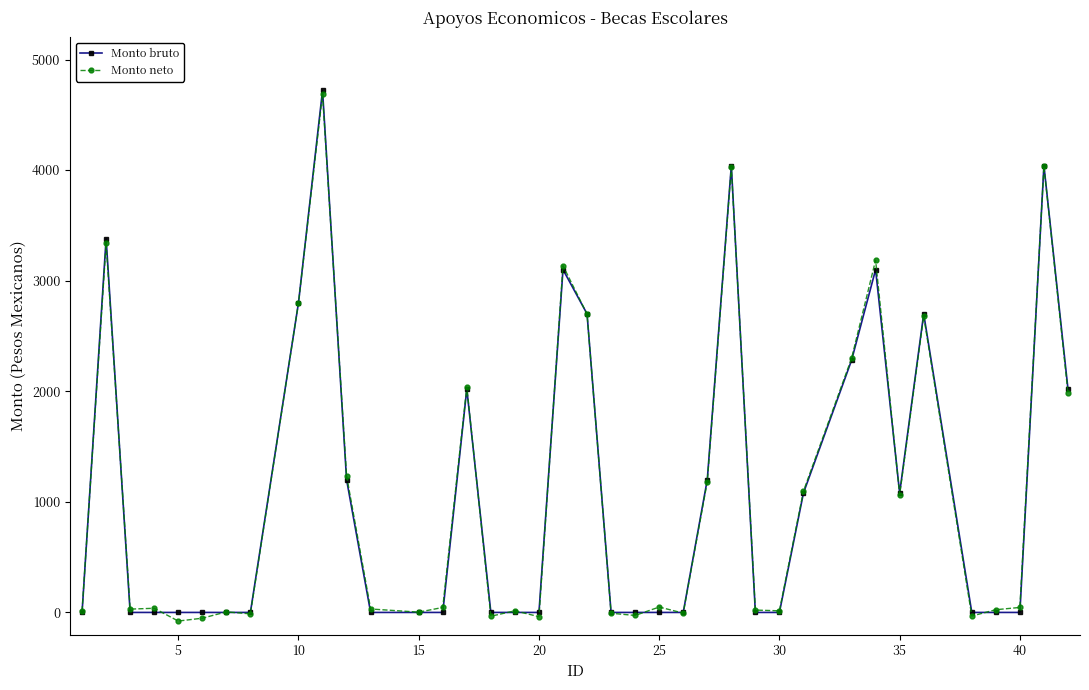

What is the highest value of the Monto bruto series?

4720.0